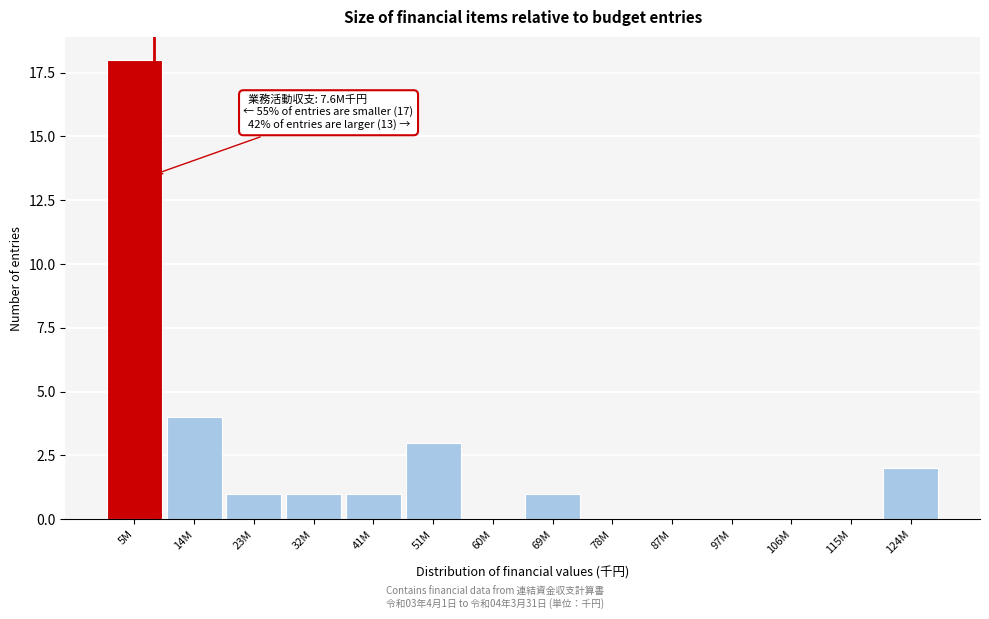

Reading left to right, what are all the values shown in this chart?

5M=18	14M=4	23M=1	32M=1	41M=1	51M=3	60M=0	69M=1	78M=0	87M=0	97M=0	106M=0	115M=0	124M=2